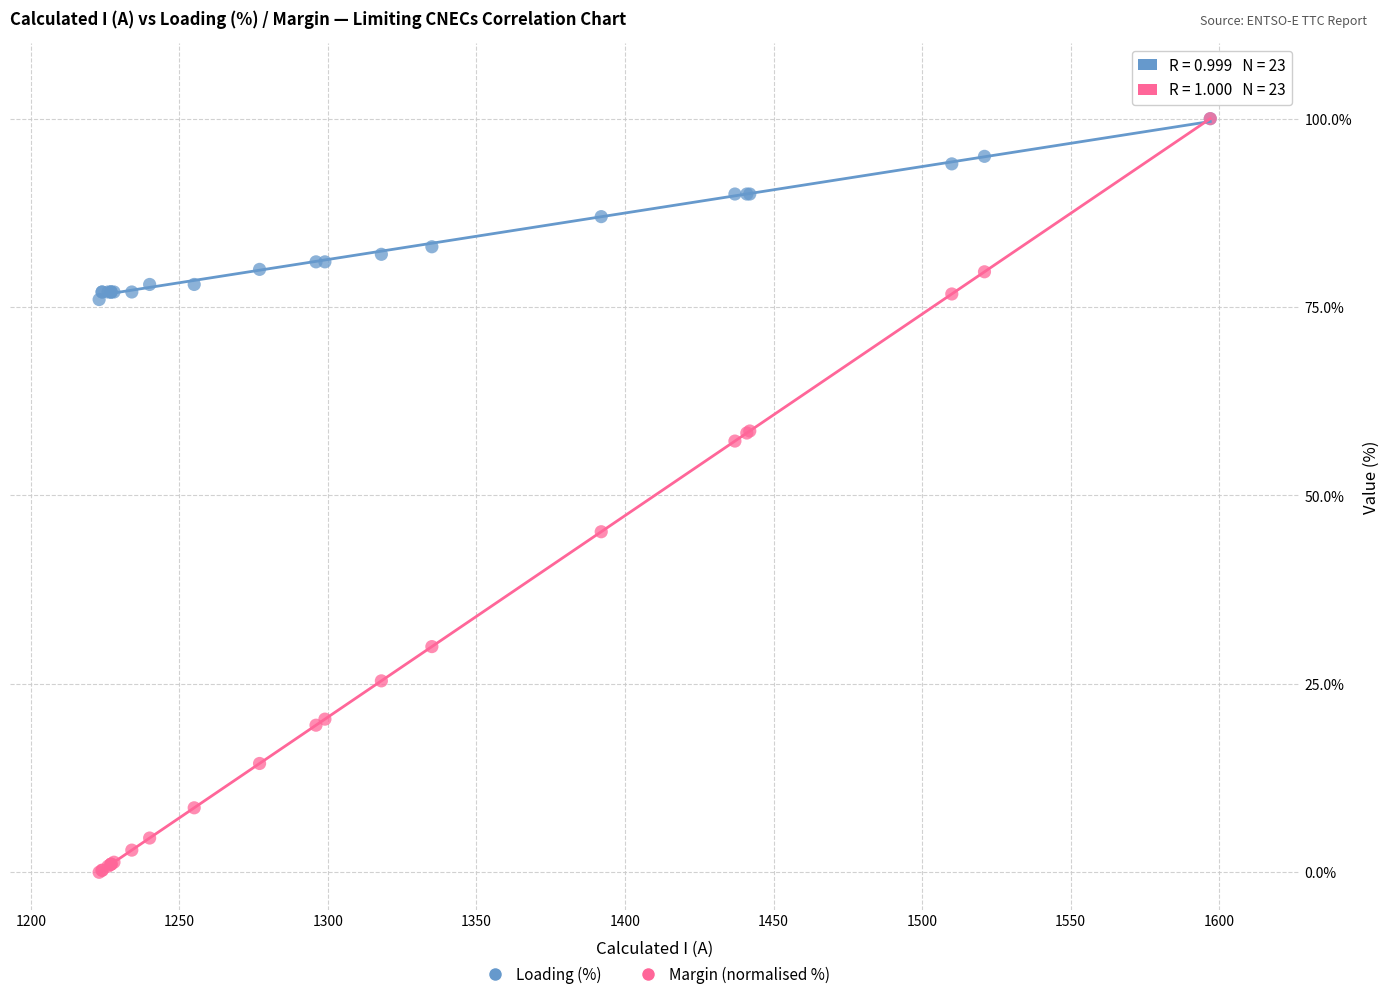

In the Margin (normalised %) series, what Y value is closest to 50?

45.2